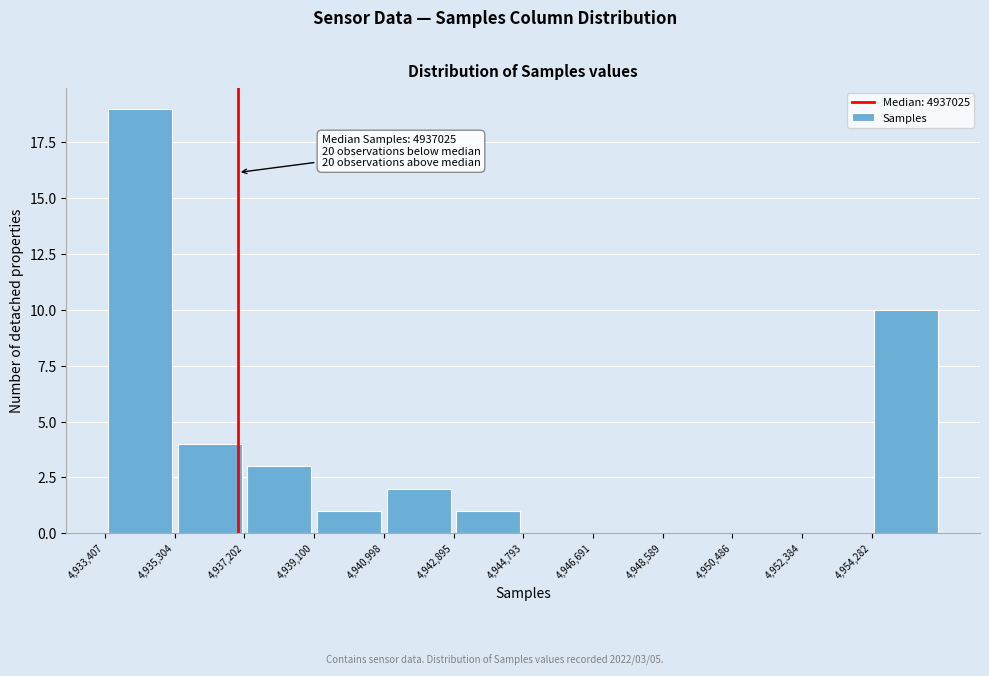

Which range on the x-axis has the tallest bar?

4933400 to 4935400